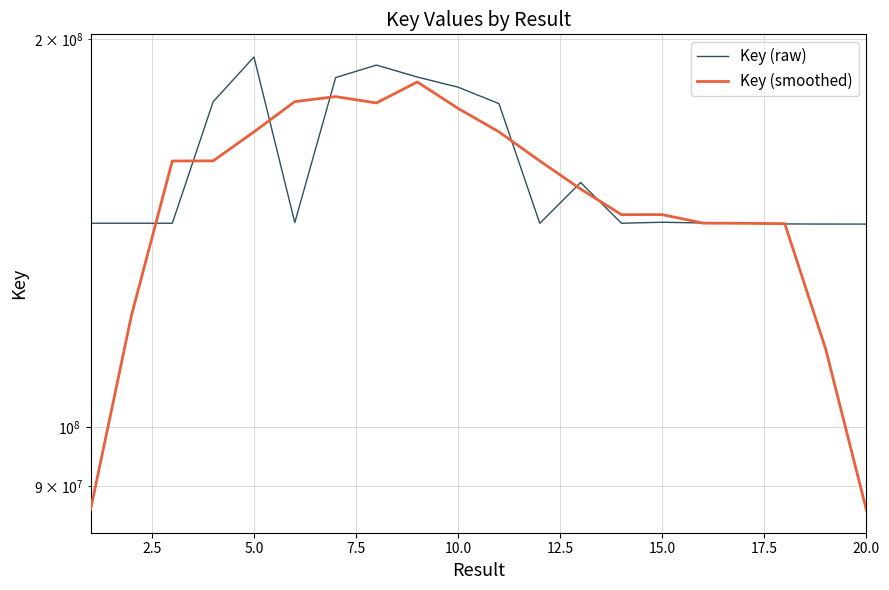

How many series are shown in this chart?

2